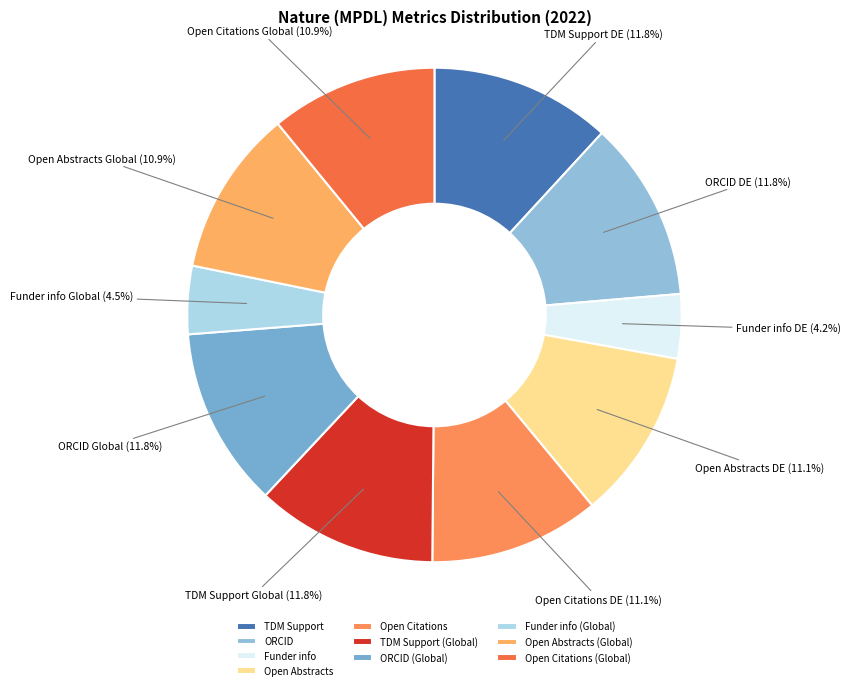

Rank the categories by value from lowest to highest.

Funder info, Funder info (Global), Open Abstracts (Global), Open Citations (Global), Open Abstracts, Open Citations, ORCID (Global), ORCID, TDM Support, TDM Support (Global)